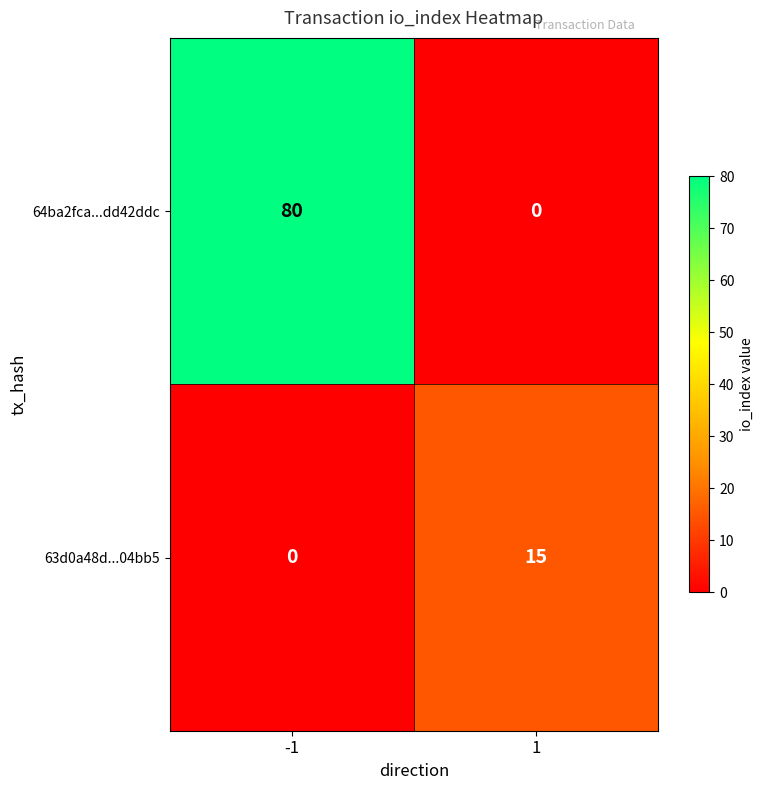

Reading left to right, transcribe all the data shown in this chart.

64ba2fca...dd42ddc: 80	0
63d0a48d...04bb5: 0	15